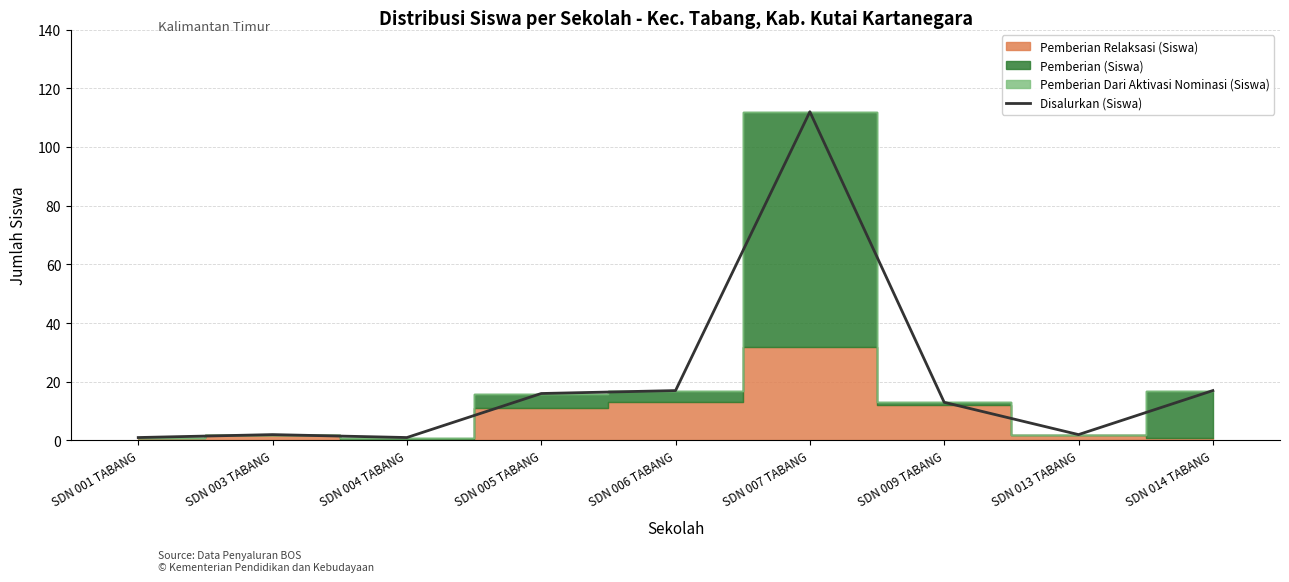

Reading left to right, what are all the values shown in this chart?

SDN 001 TABANG=1	SDN 003 TABANG=2	SDN 004 TABANG=1	SDN 005 TABANG=16	SDN 006 TABANG=17	SDN 007 TABANG=112	SDN 009 TABANG=13	SDN 013 TABANG=2	SDN 014 TABANG=17